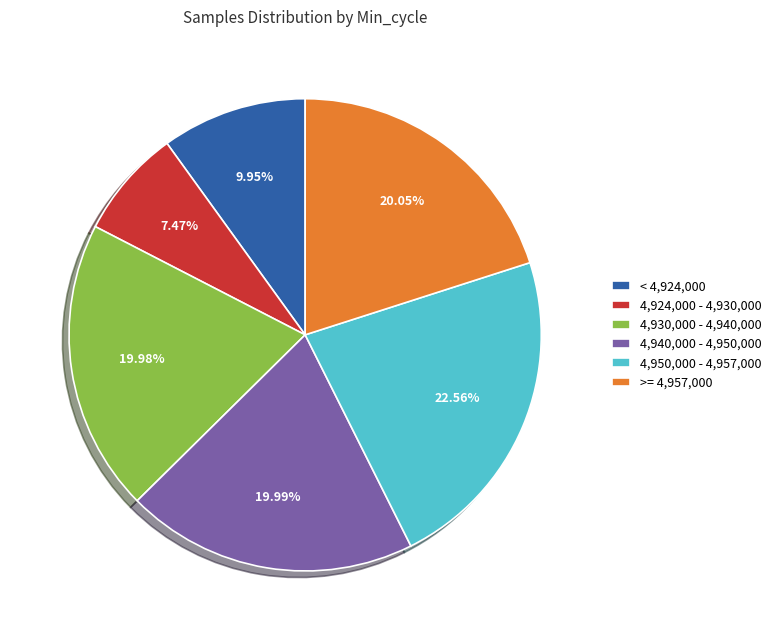

Does any single category account for the majority?

No